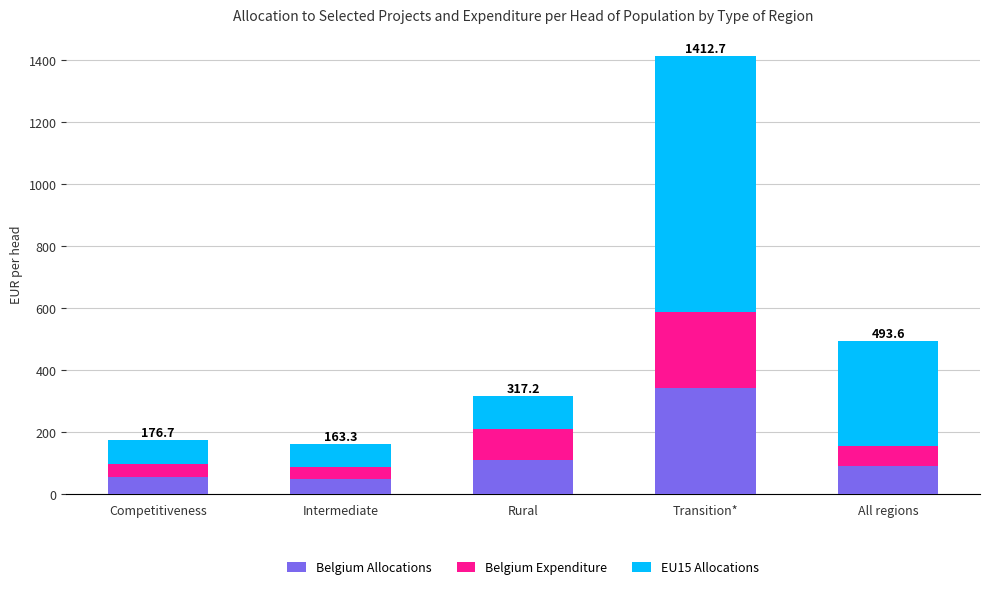

What is the sum of the Belgium Allocations values at Intermediate and Transition*?

394.7